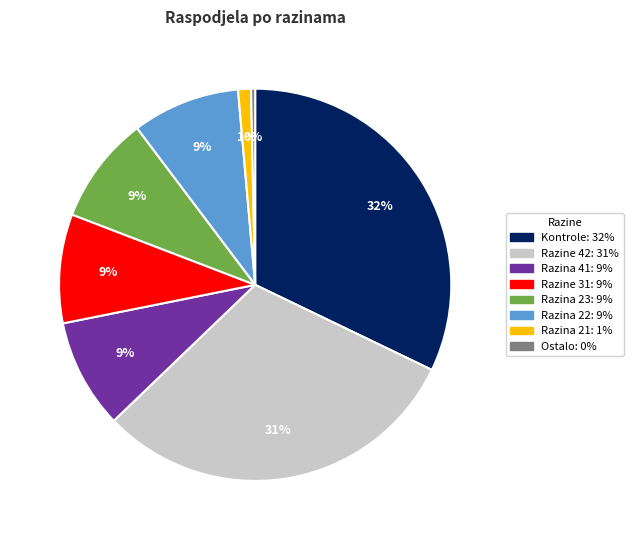

To the nearest percent, what is the difference between the largest and smallest slice percentages?

32%